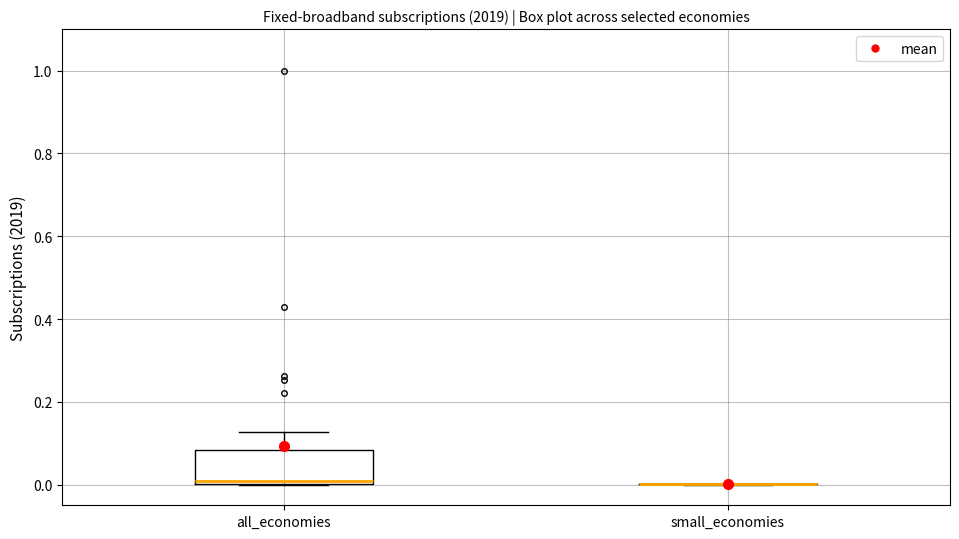

Reading left to right, read every box against the y-axis: the position of its median line, the range the box covers, and the ends of its whiskers. The values are not printed on the chart, so give them approximately, as read against the axis.

all_economies: median 0.00 (just above the box's lower edge), box 0.00 to 0.08, whiskers 0.00 to 0.12
small_economies: box collapsed to a line at 0.00, whiskers 0.00 to 0.00